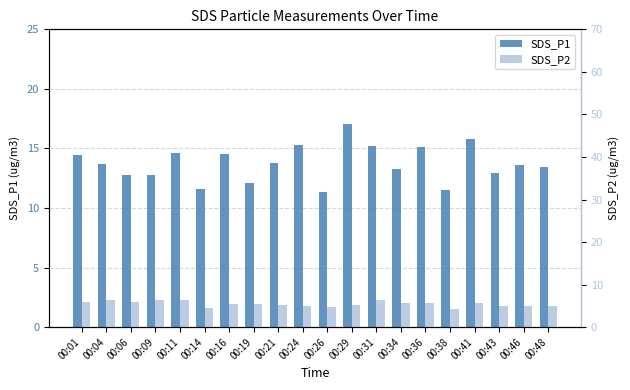

The SDS_P2 series shows 5.8 at 00:01. True or false?

True